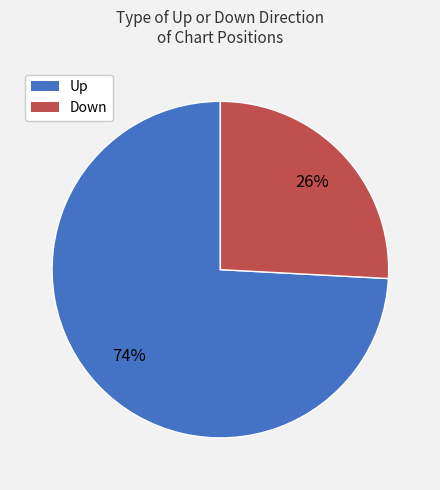

To the nearest percent, what is the difference between the largest and smallest slice percentages?

48%